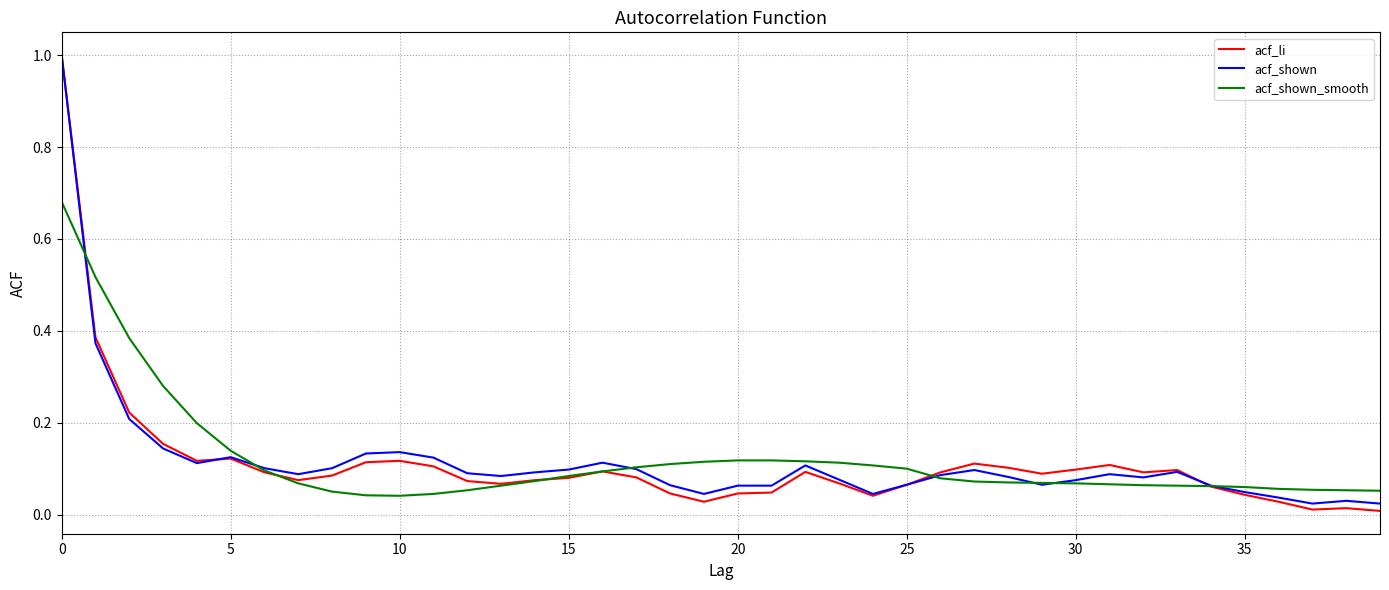

What is the greatest value displayed?

1.0